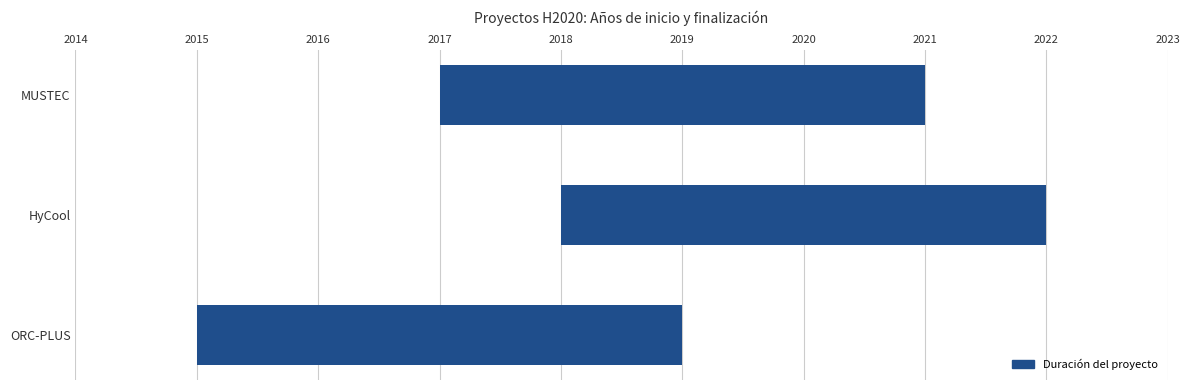

Is it true that Año de inicio equals 2018 at HyCool?

True